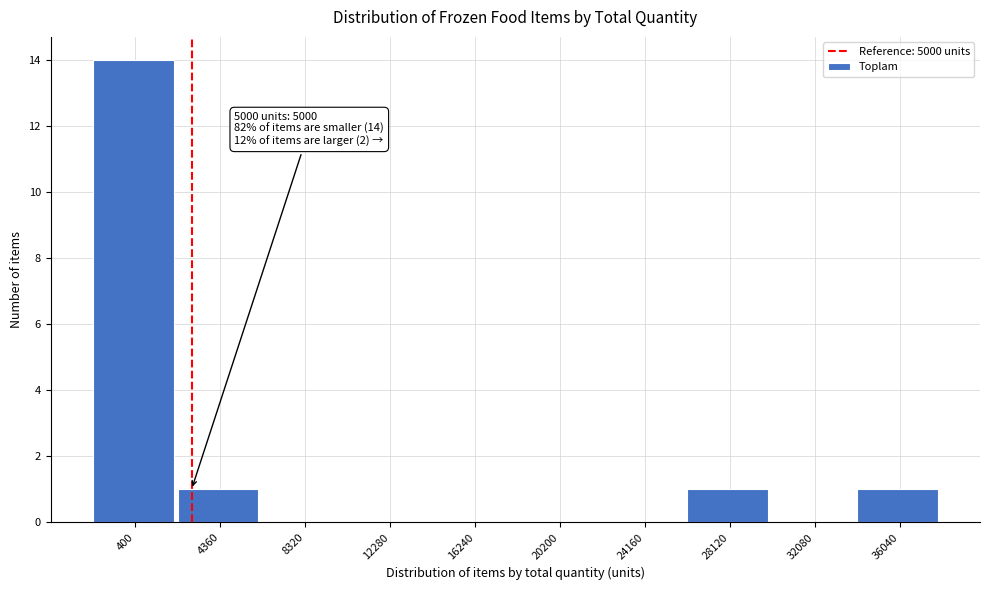

Reading left to right, what are all the values shown in this chart?

400=14	4360=1	8320=0	12280=0	16240=0	20200=0	24160=0	28120=1	32080=0	36040=1